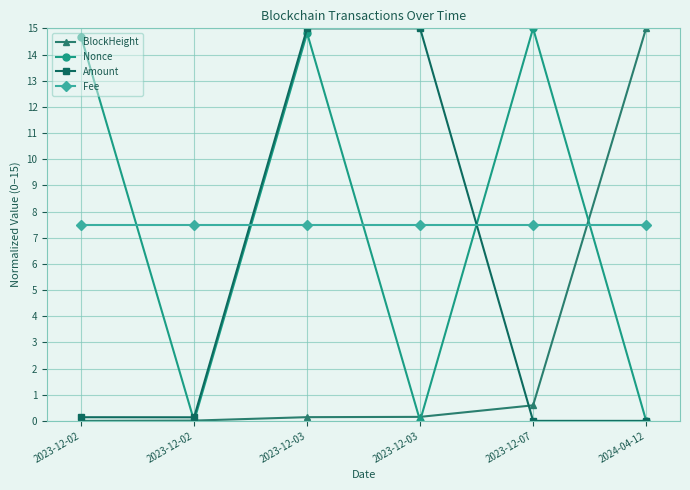

What is the label of the 1st point from the left?

2023-12-02